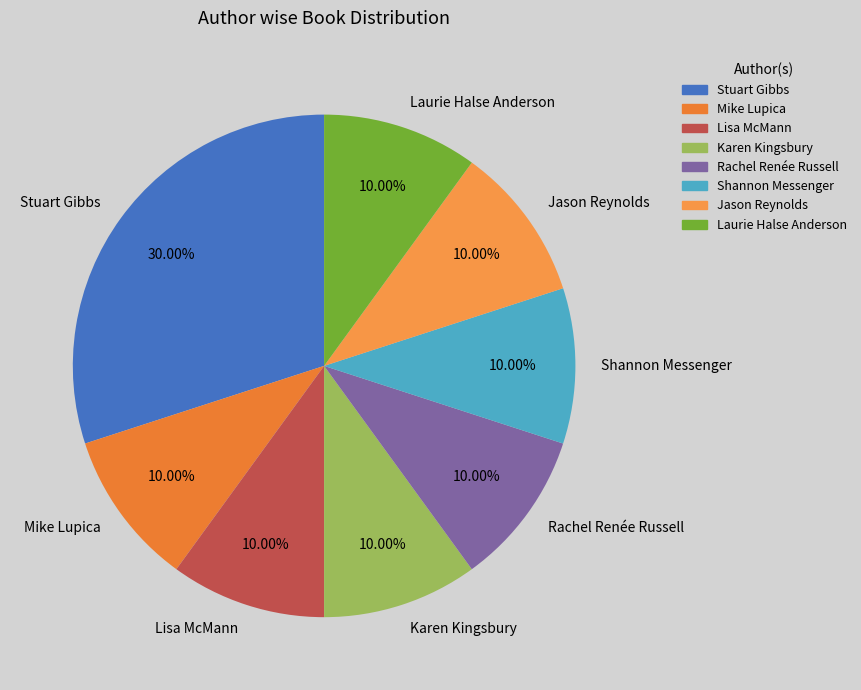

What is the ratio of the value at Stuart Gibbs to the value at Jason Reynolds?

3.0